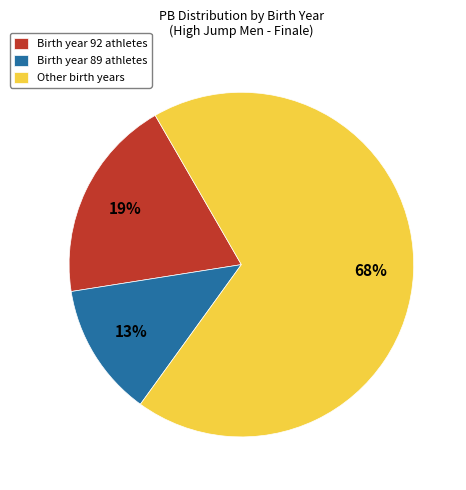

Is the sum of Other birth years and Birth year 92 athletes greater than half?

Yes